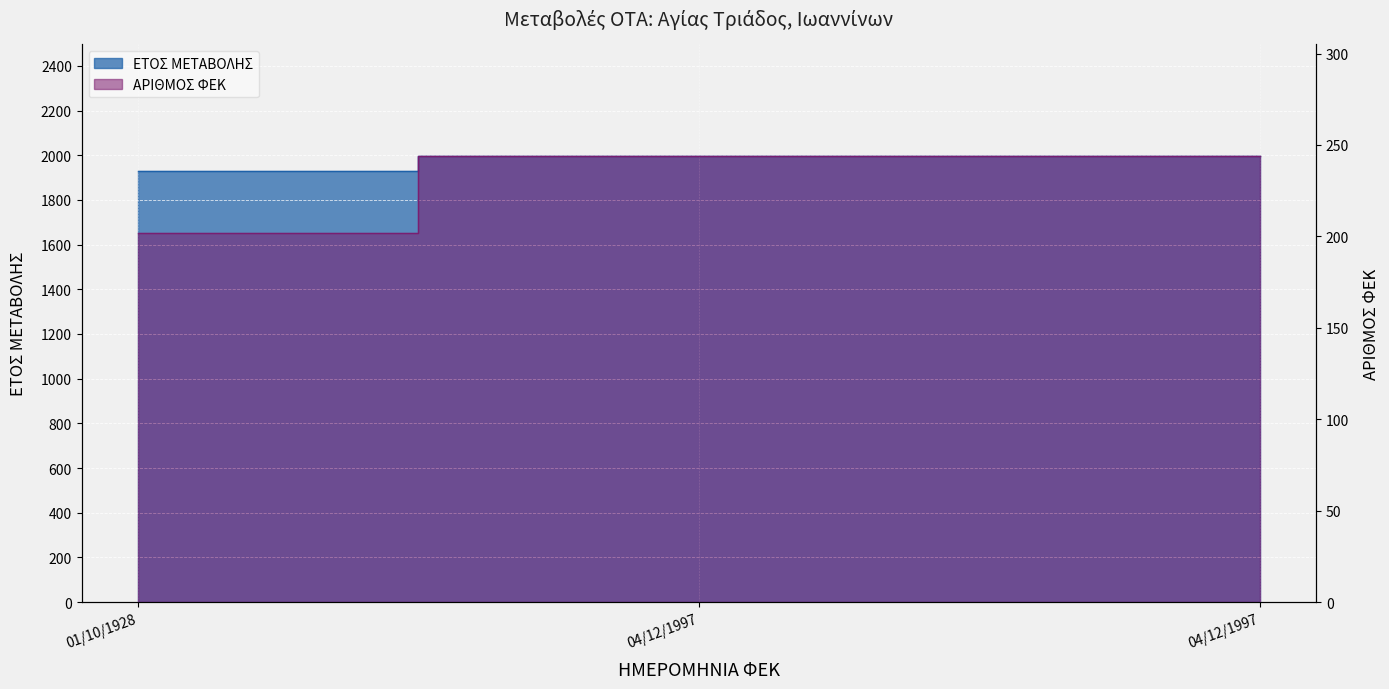

How many categories are shown in the chart?

3